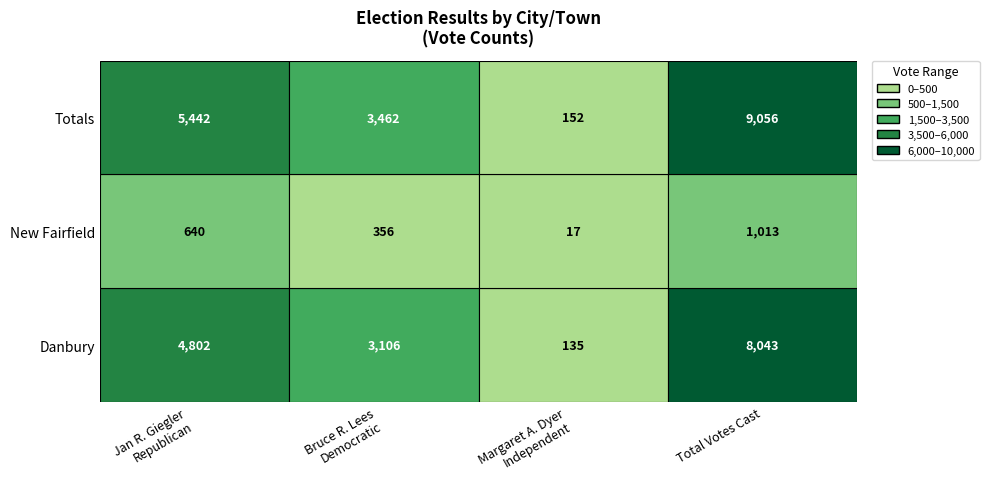

What is the spread (max minus min) of values at New Fairfield?

996